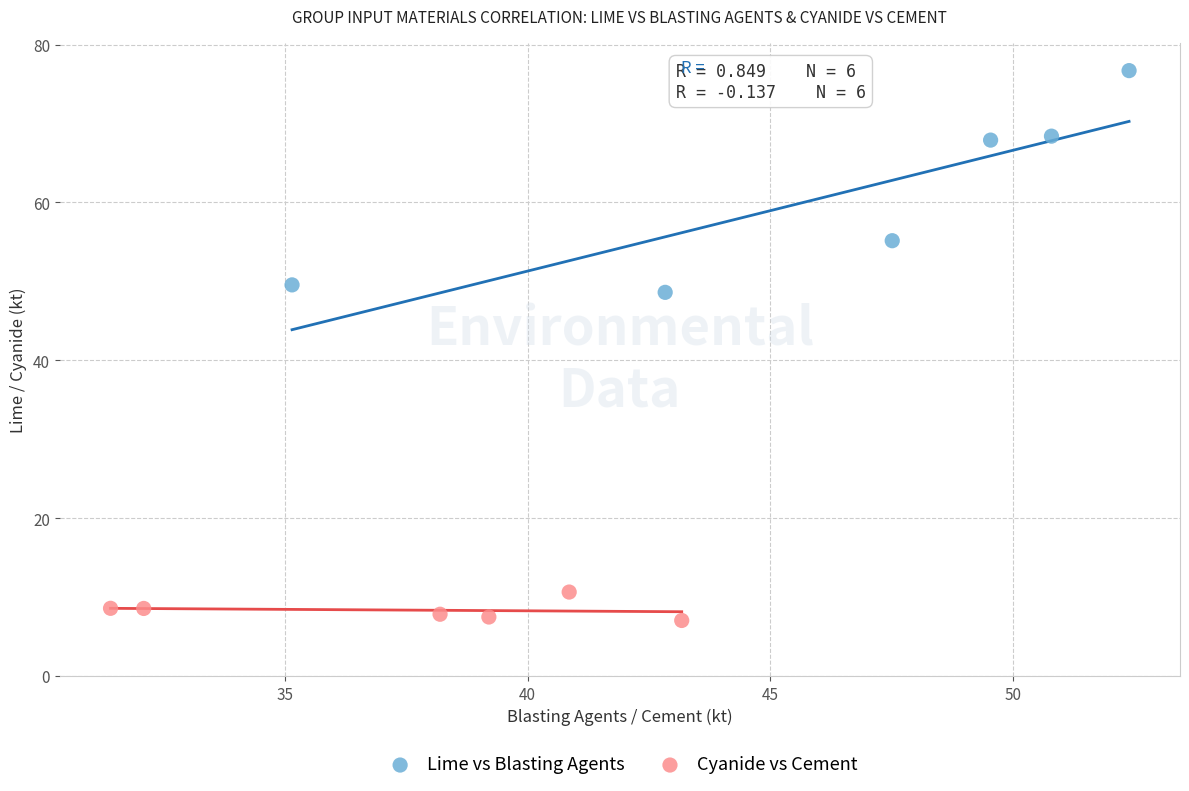

Which series reaches the minimum Y coordinate?

Cyanide vs Cement